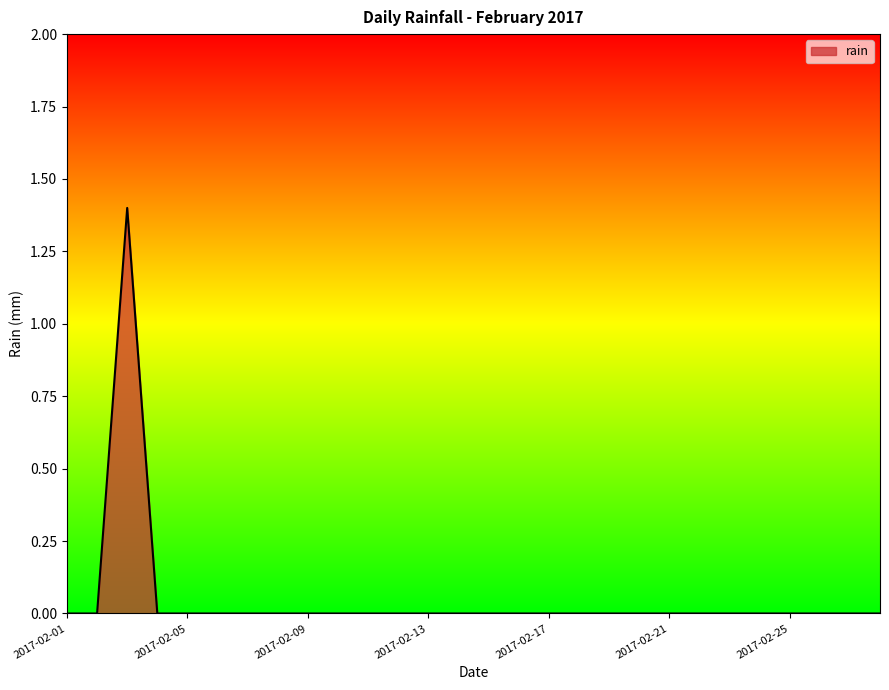

What is the maximum value shown in the chart?

1.4